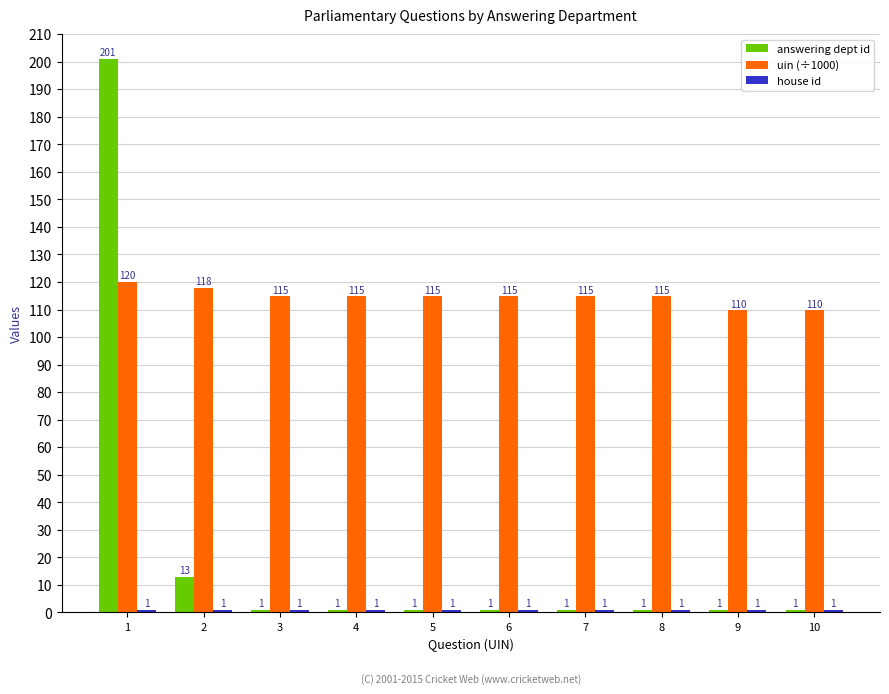

What is the spread (max minus min) of values at 7?

113.9